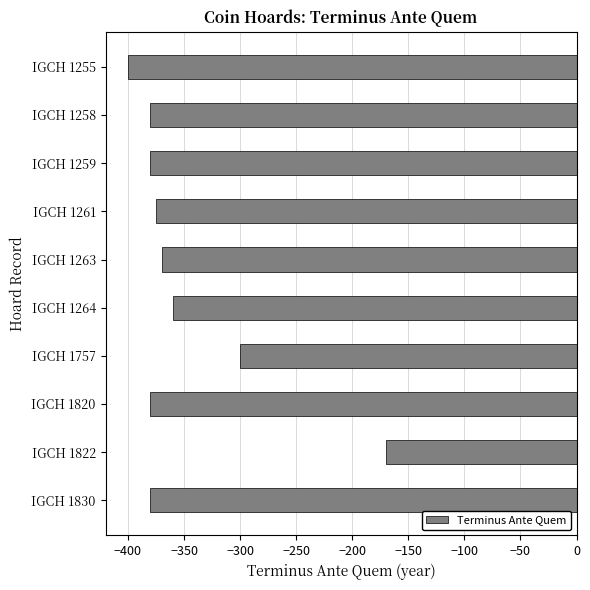

Which label corresponds to the smallest value in the chart?

IGCH 1255